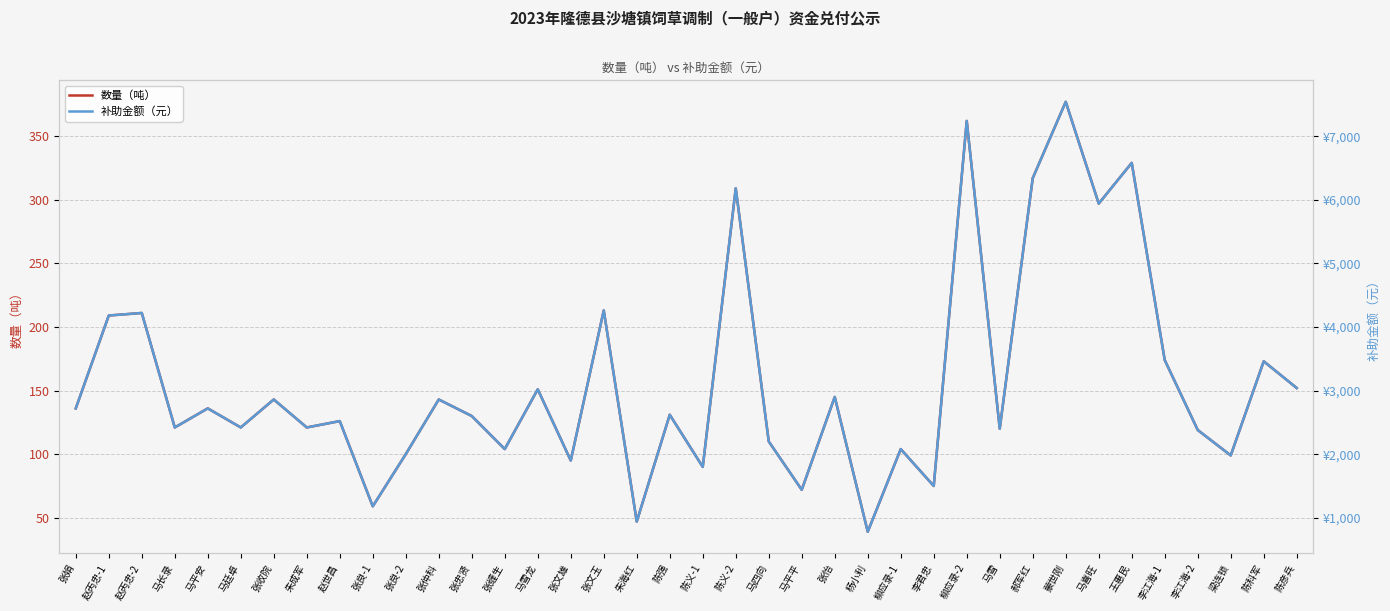

List the series in order of their overall mean, highest first.

补助金额（元）, 数量（吨）